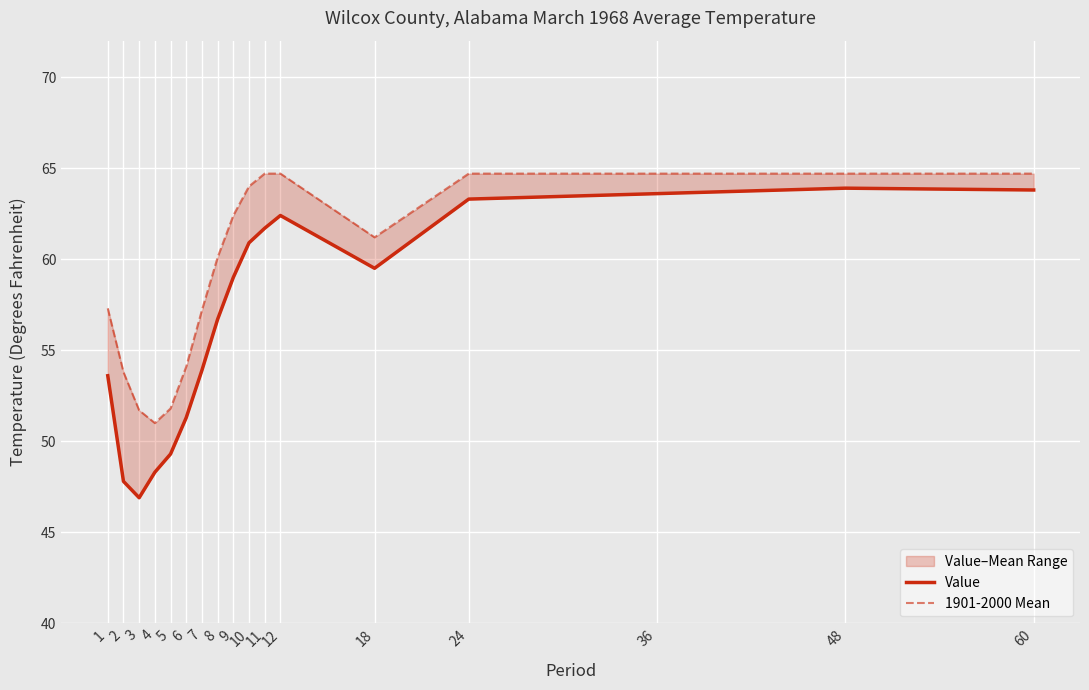

Rank the series by their maximum value, from lowest to highest.

Value, 1901-2000 Mean